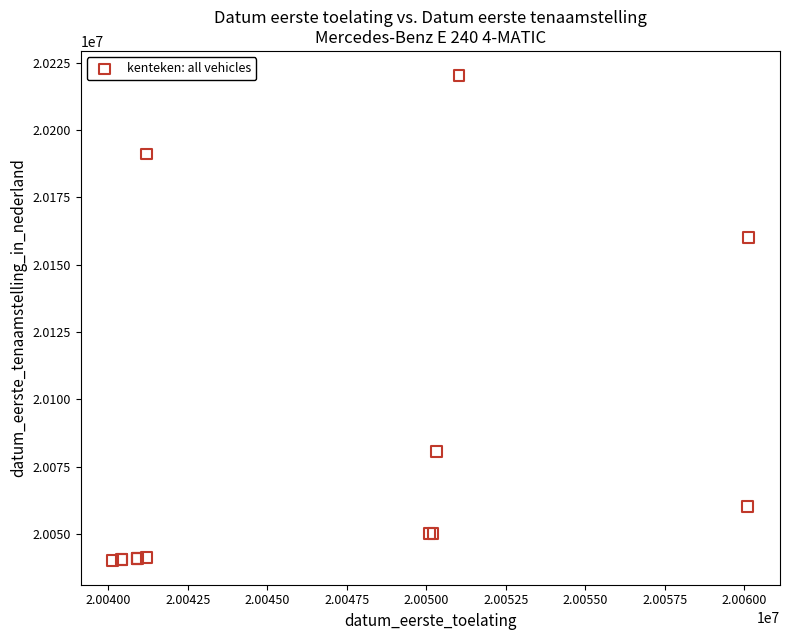

What Y value in the scatter plot is closest to 20130265?

20160211